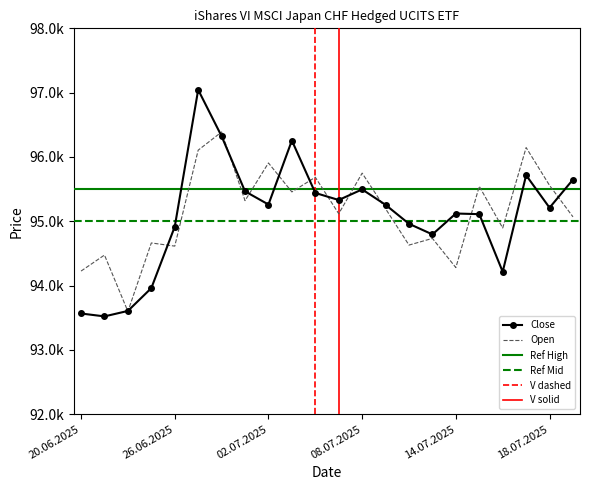

The value of Open at 14.07.2025 is 52790. True or false?

False